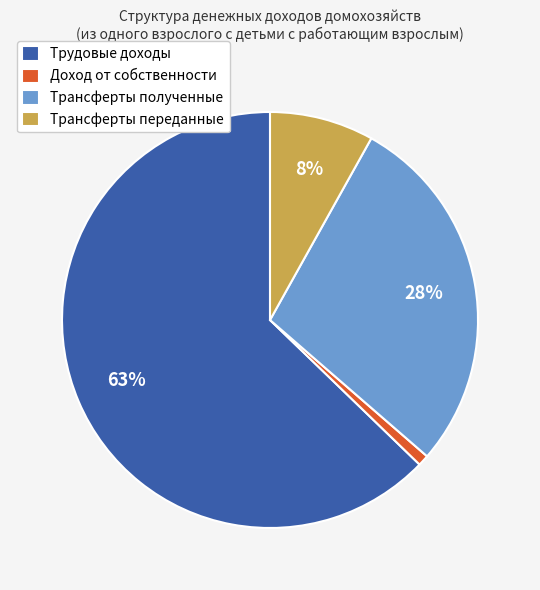

To the nearest percent, what is the combined percentage of Трансферты переданные and Доход от собственности?

9%